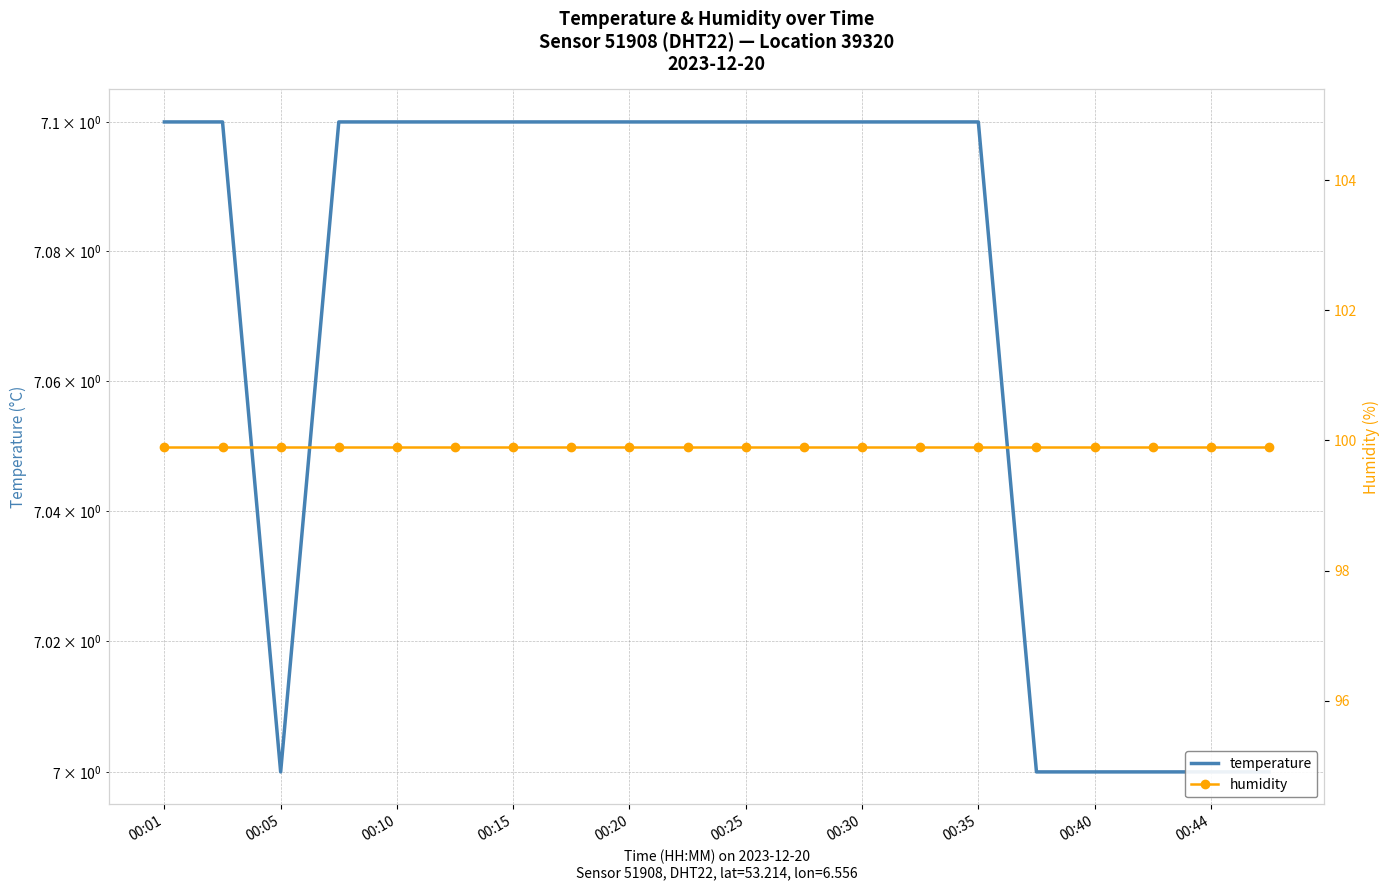

At which category is the sum across all series the highest?

00:01